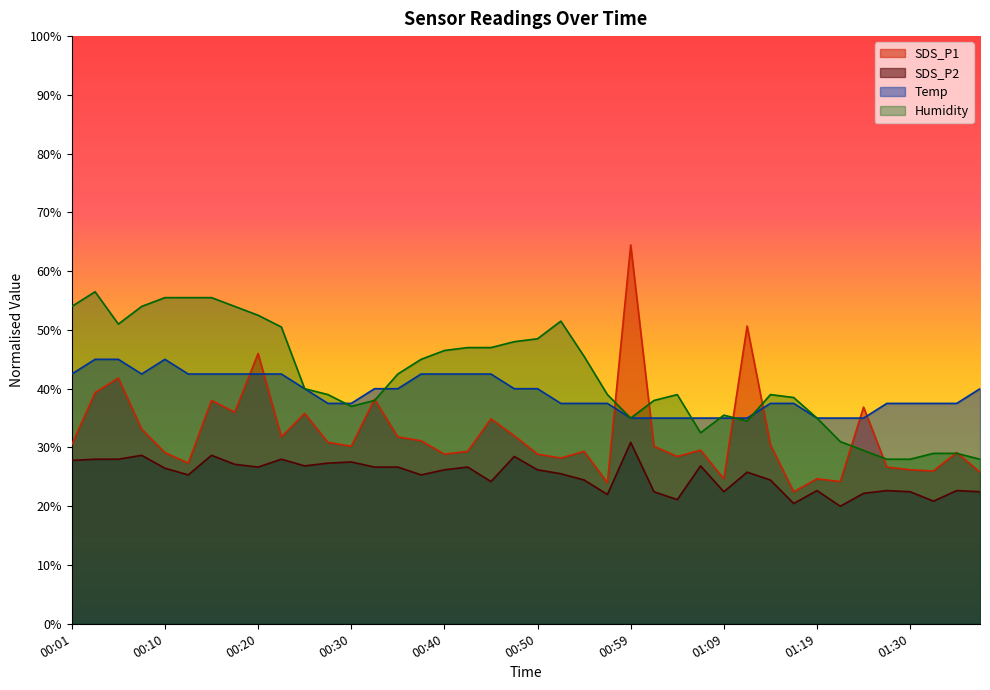

At which category does SDS_P2 reach its first local valley?

00:13